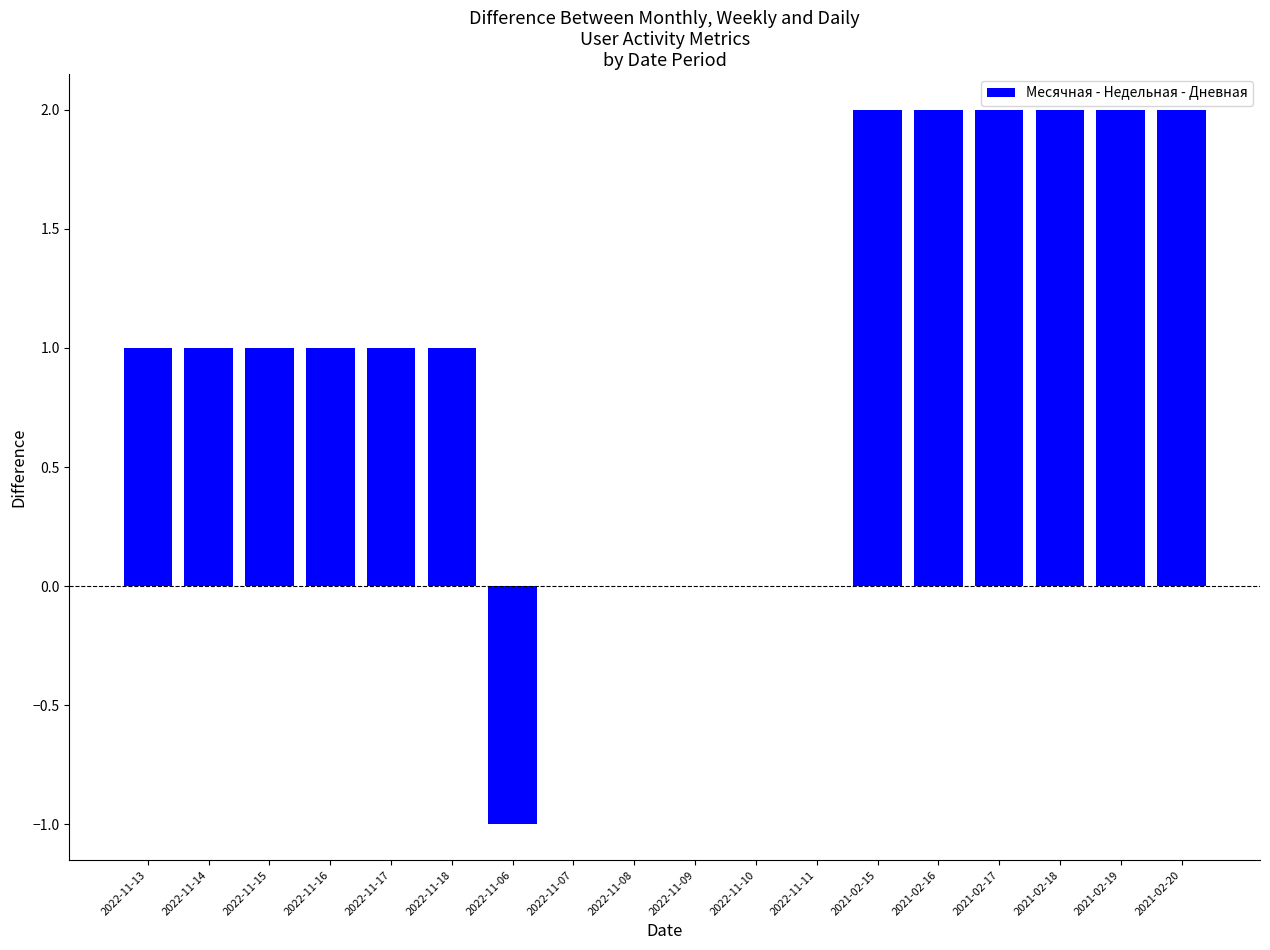

Reading left to right, list all the values displayed in this chart.

2022-11-13=1	2022-11-14=1	2022-11-15=1	2022-11-16=1	2022-11-17=1	2022-11-18=1	2022-11-06=-1	2022-11-07=0	2022-11-08=0	2022-11-09=0	2022-11-10=0	2022-11-11=0	2021-02-15=2	2021-02-16=2	2021-02-17=2	2021-02-18=2	2021-02-19=2	2021-02-20=2